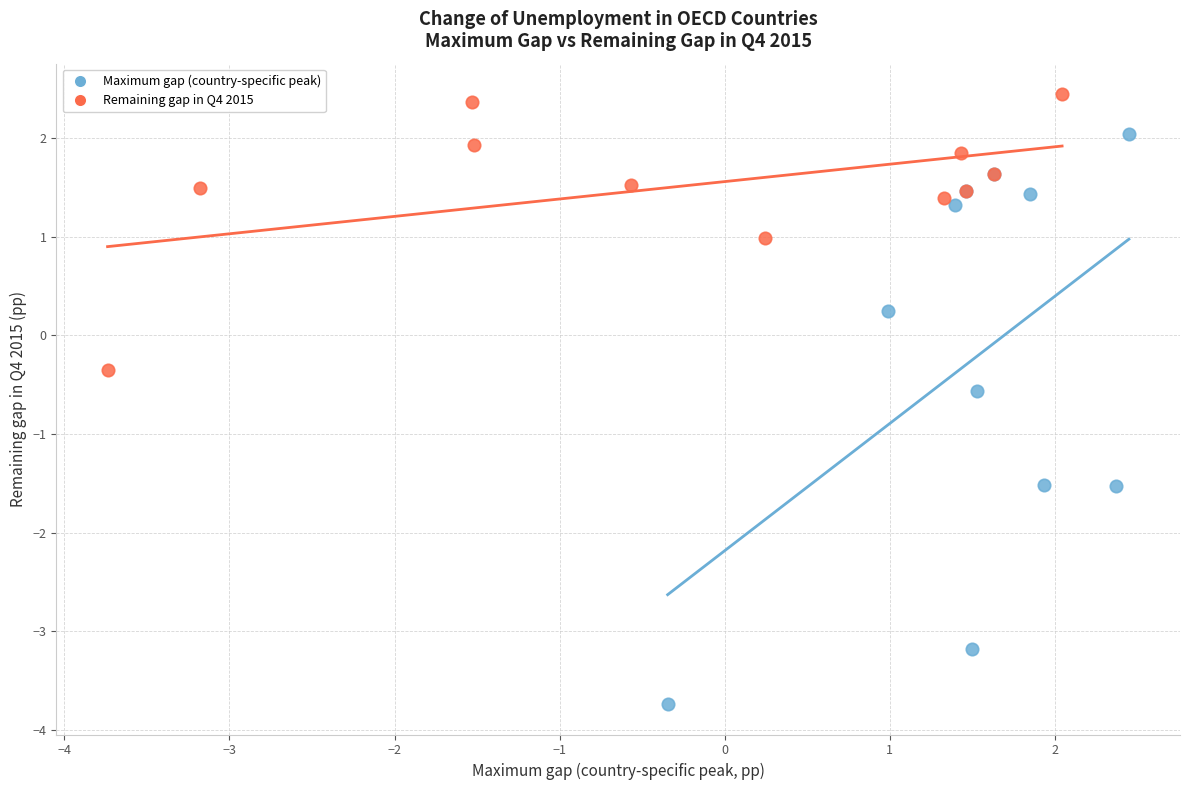

Which series contains the lowest Y value?

Maximum gap (country-specific peak)